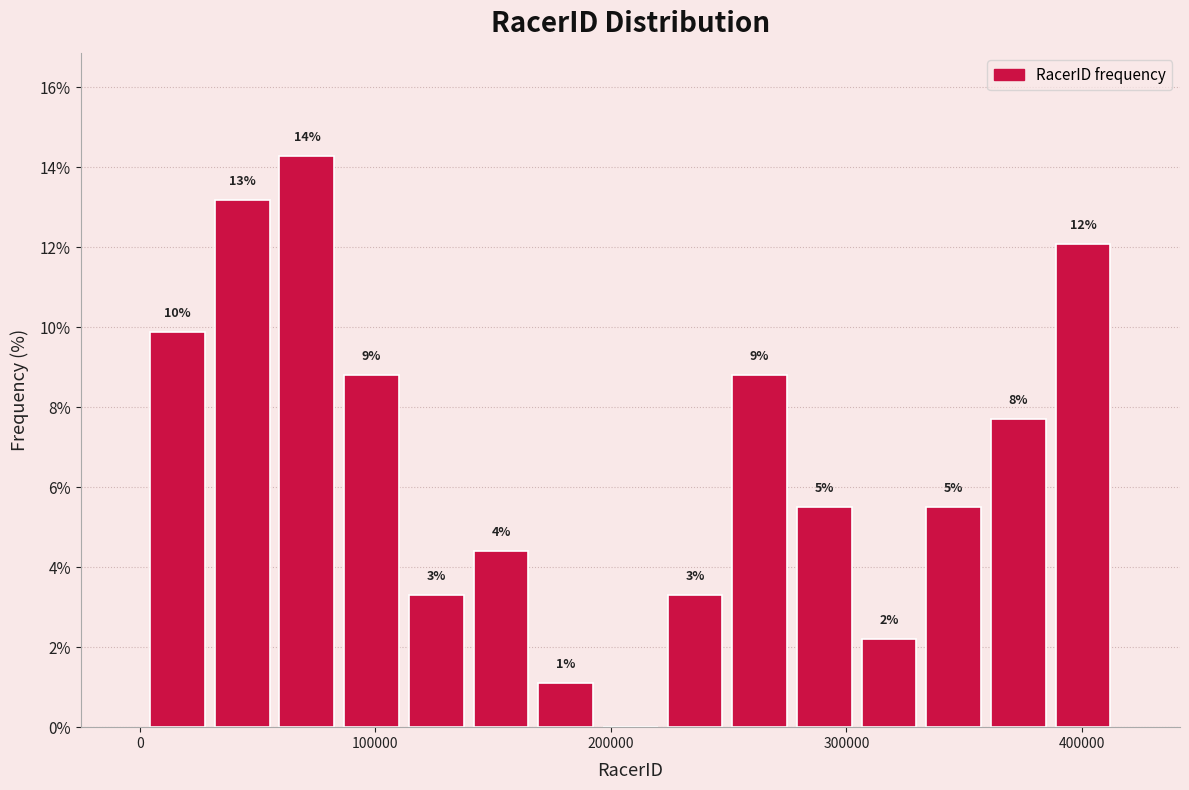

Read against the x-axis, roughly where is the centre of the tallest bar?

70000